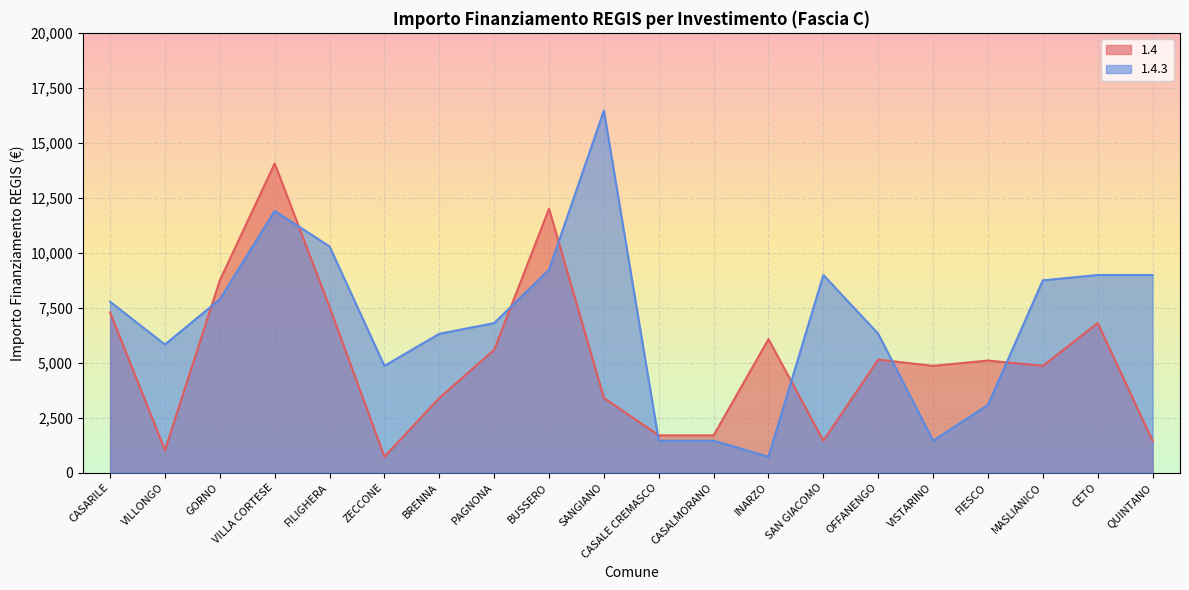

What are all the series names shown in the legend?

1.4, 1.4.3